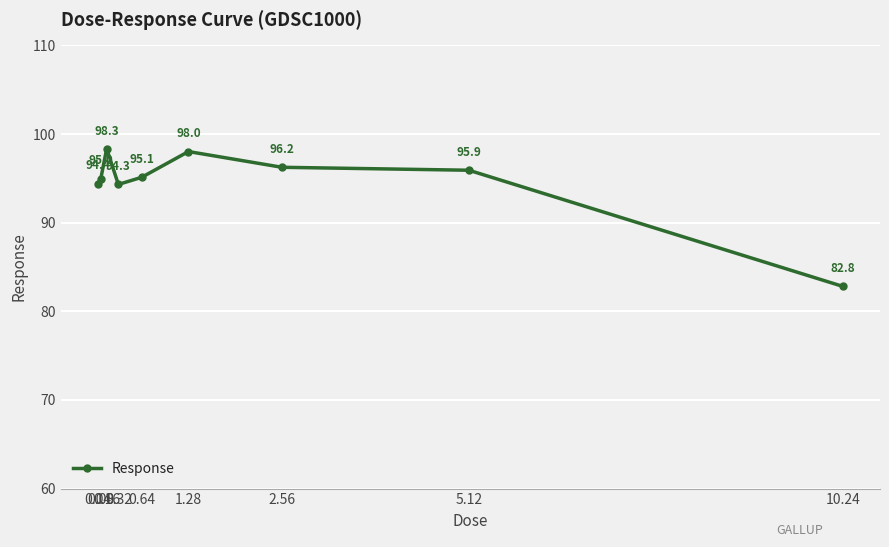

How many interior local peaks (higher than both neighbors) does the data have?

2